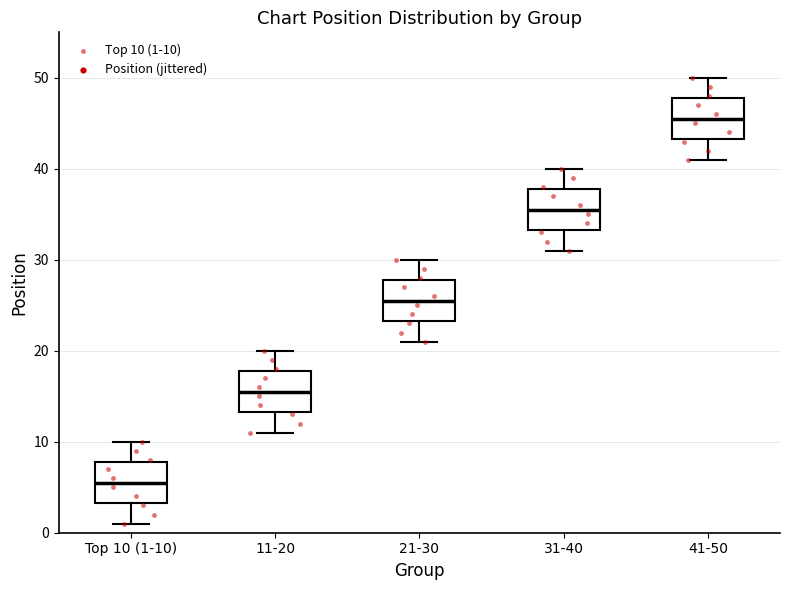

Reading left to right, transcribe this box plot: for each box, give where its median line is, the range the box spans, and where its two whiskers end, as read against the y-axis. The values are not printed on the chart, so give them approximately, as read against the axis.

Top 10 (1-10): median 6, box 3 to 8, whiskers 1 to 10
11-20: median 16, box 13 to 18, whiskers 11 to 20
21-30: median 26, box 23 to 28, whiskers 21 to 30
31-40: median 36, box 33 to 38, whiskers 31 to 40
41-50: median 46, box 43 to 48, whiskers 41 to 50